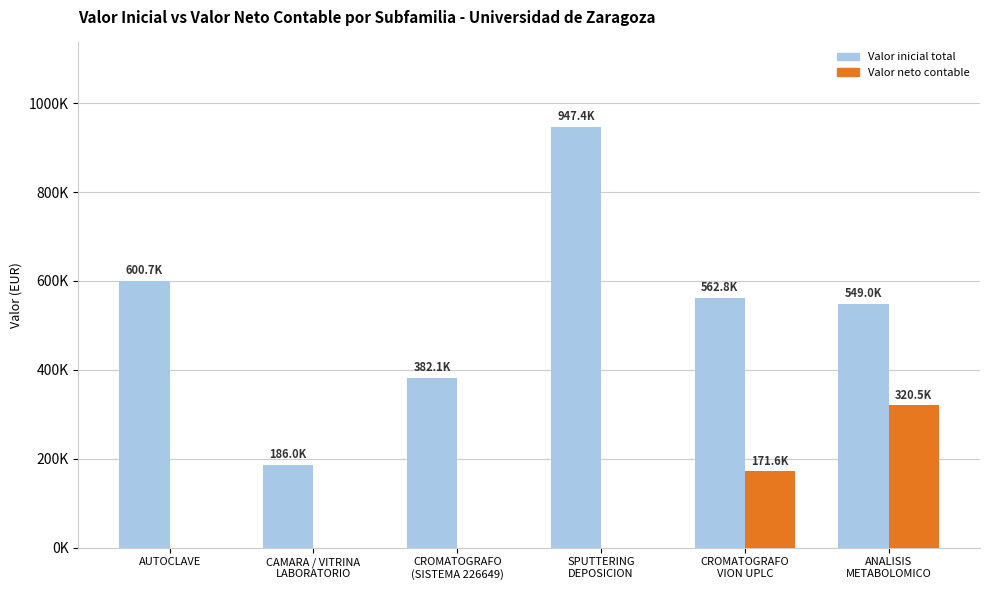

What are all the series names shown in the legend?

Valor inicial total, Valor neto contable